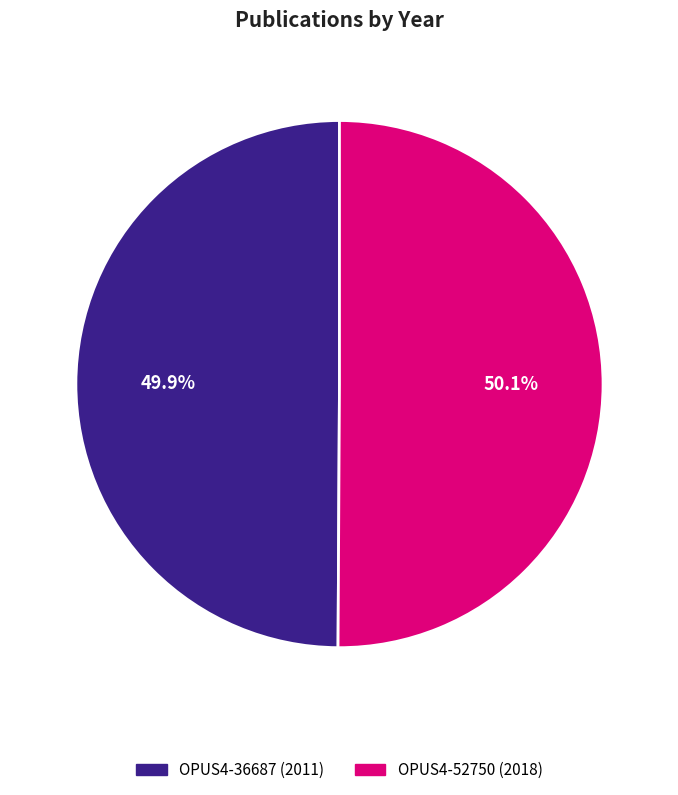

True or false: OPUS4-36687 accounts for 50% of the total.

True